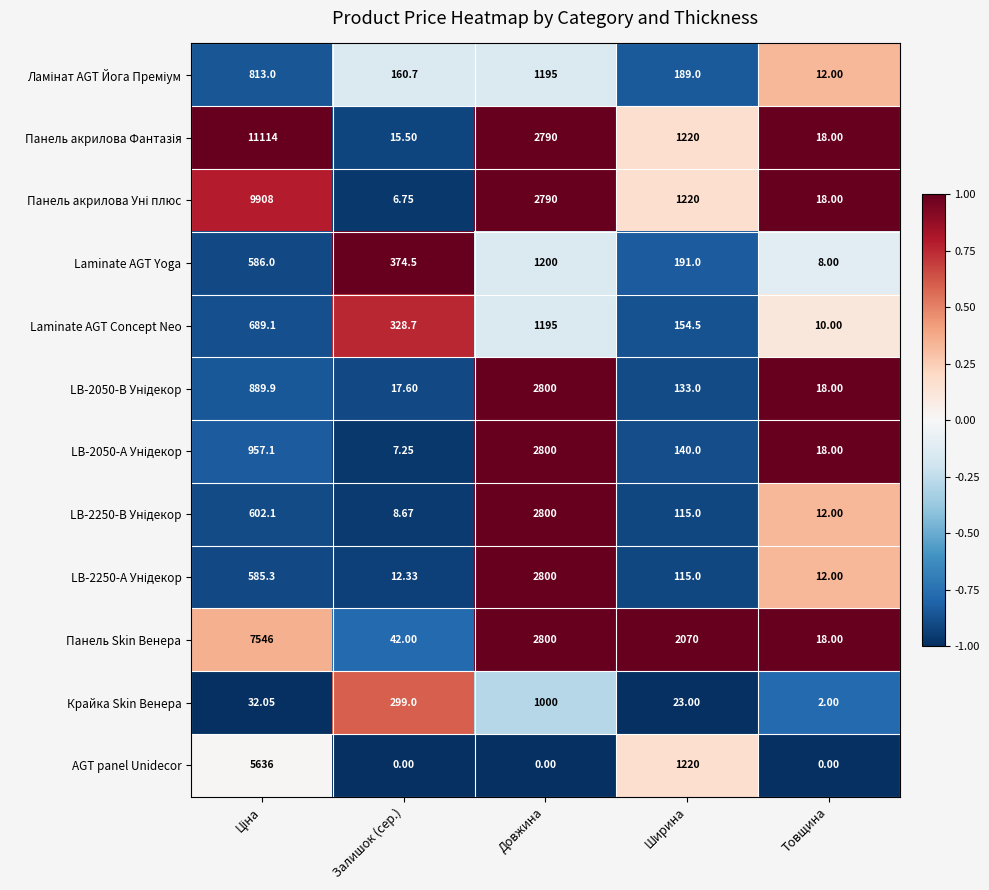

Between Ширина and Товщина, which series saw the biggest shift?

Панель Skin Венера